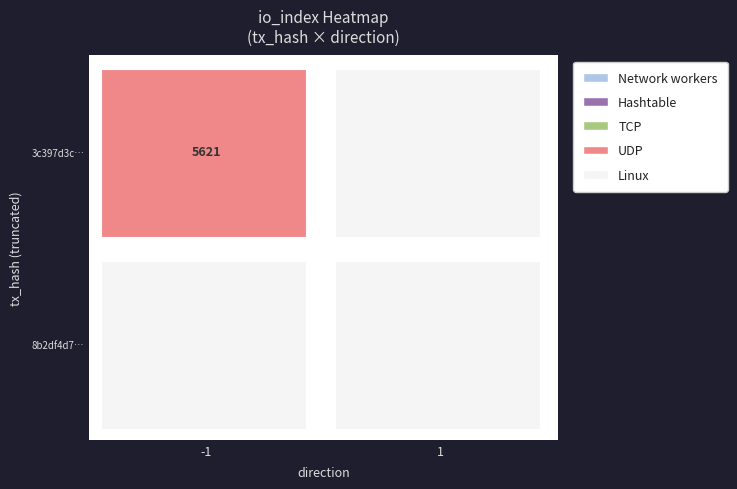

At which category is the sum across all series the highest?

-1